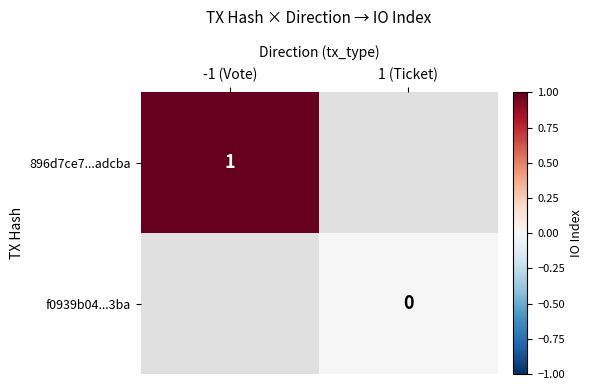

What is the maximum value shown in the chart?

1.0